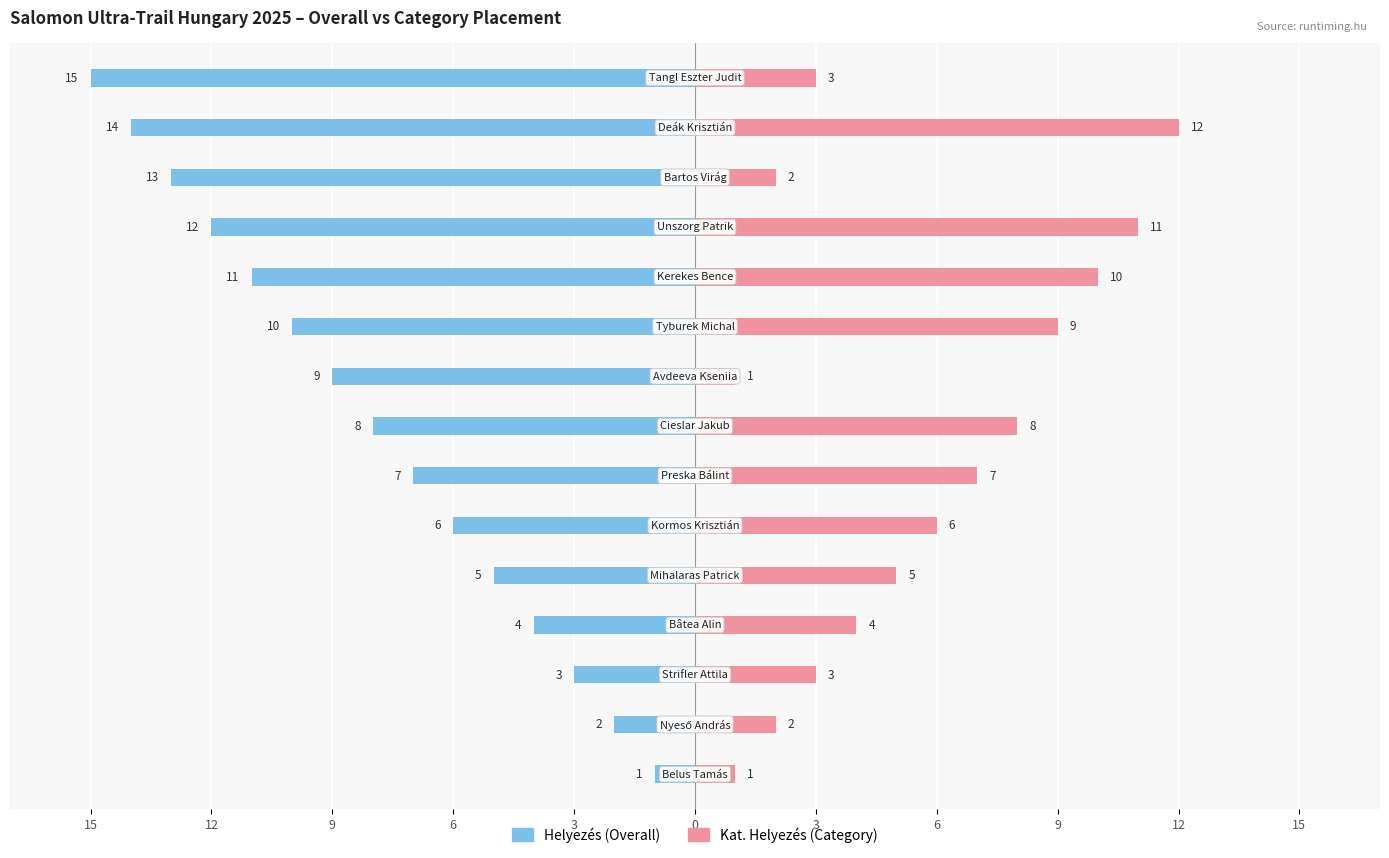

What are all the series names shown in the legend?

Helyezés, Kat. Helyezés